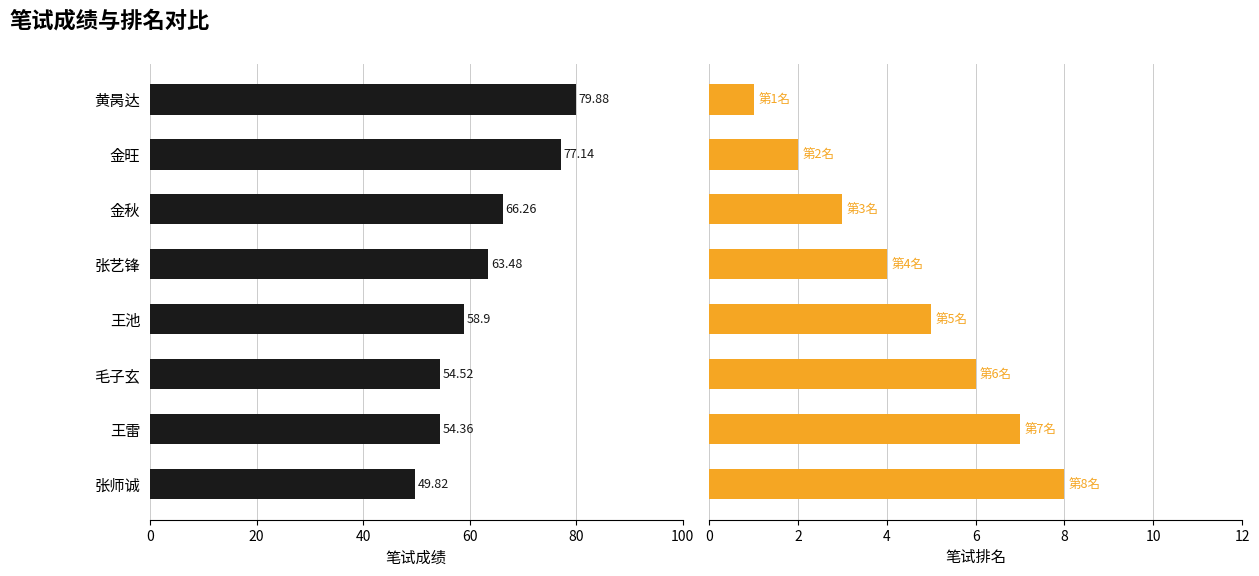

Rank the series by their maximum value, from lowest to highest.

笔试排名, 笔试成绩